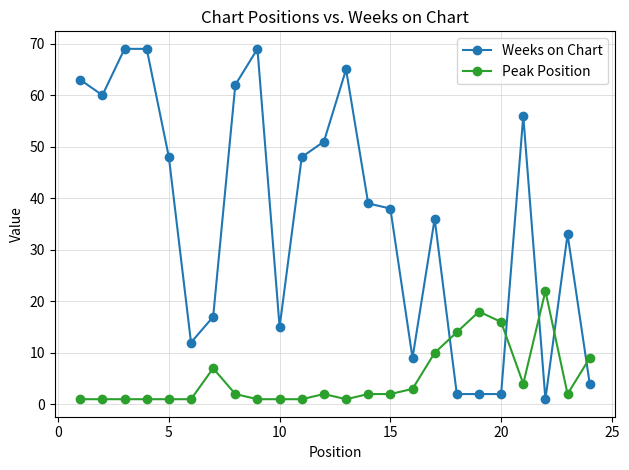

True or false: Peak Position has more than 2 interior local peaks.

True